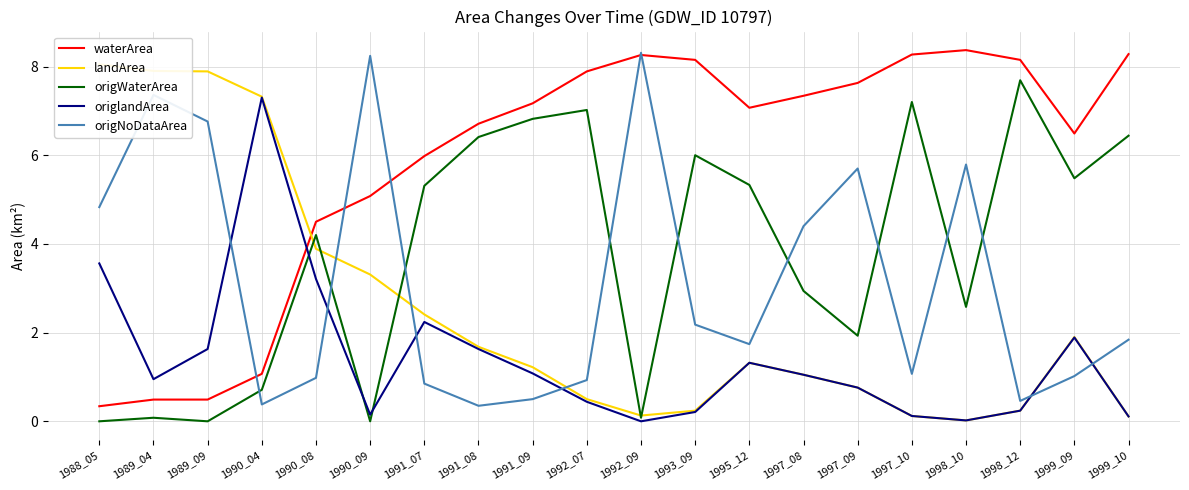

How many times do origNoDataArea and landArea cross each other?

5